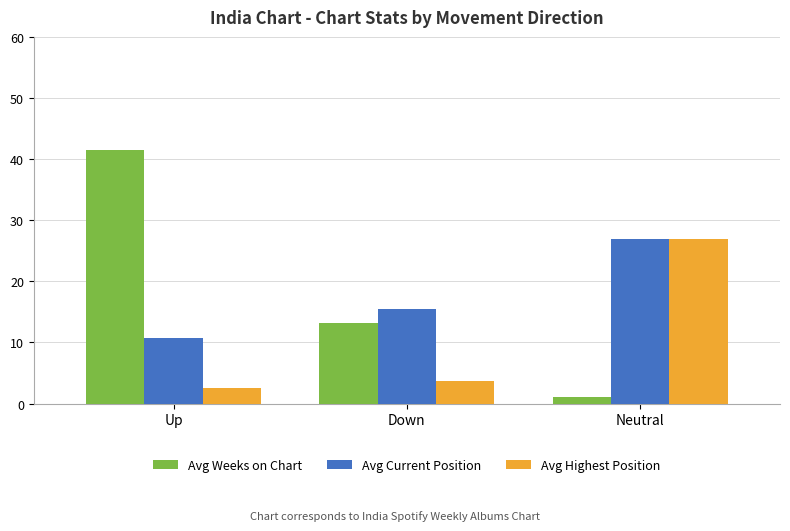

What is the value of the Avg Highest Position bar at the 3rd from the left?

27.0